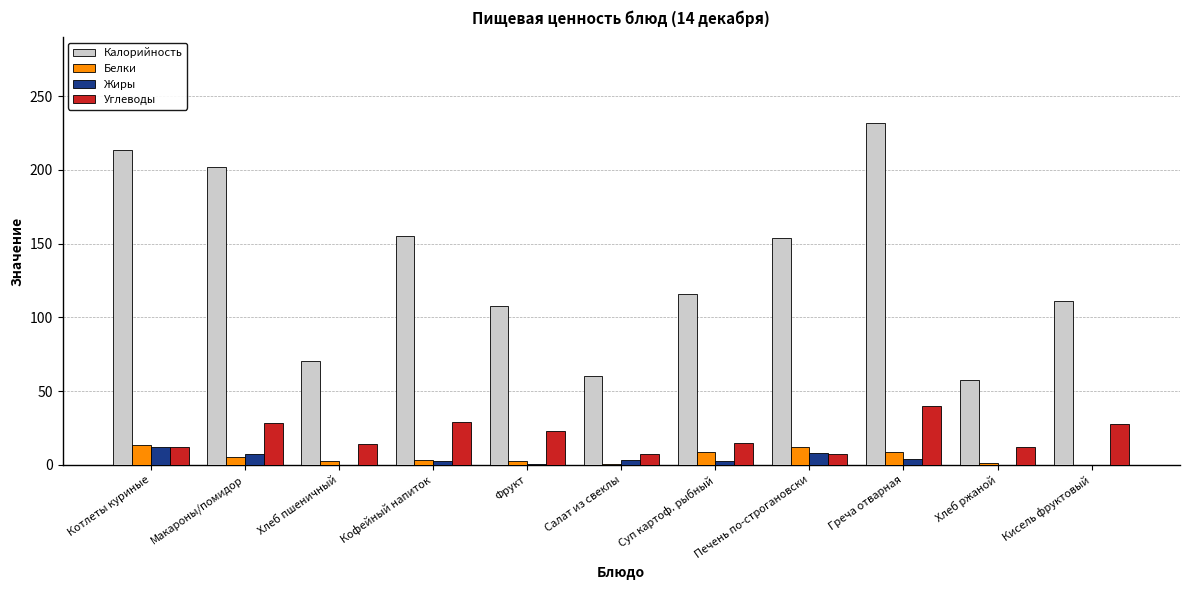

How many series are shown in this chart?

4